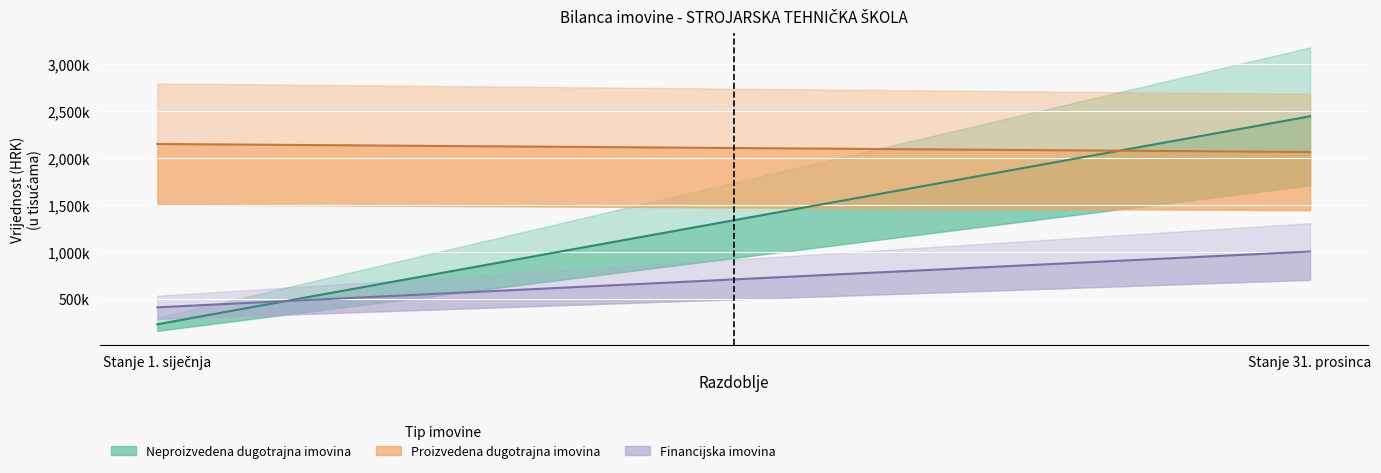

At which label does Financijska imovina reach its peak?

Stanje 31. prosinca